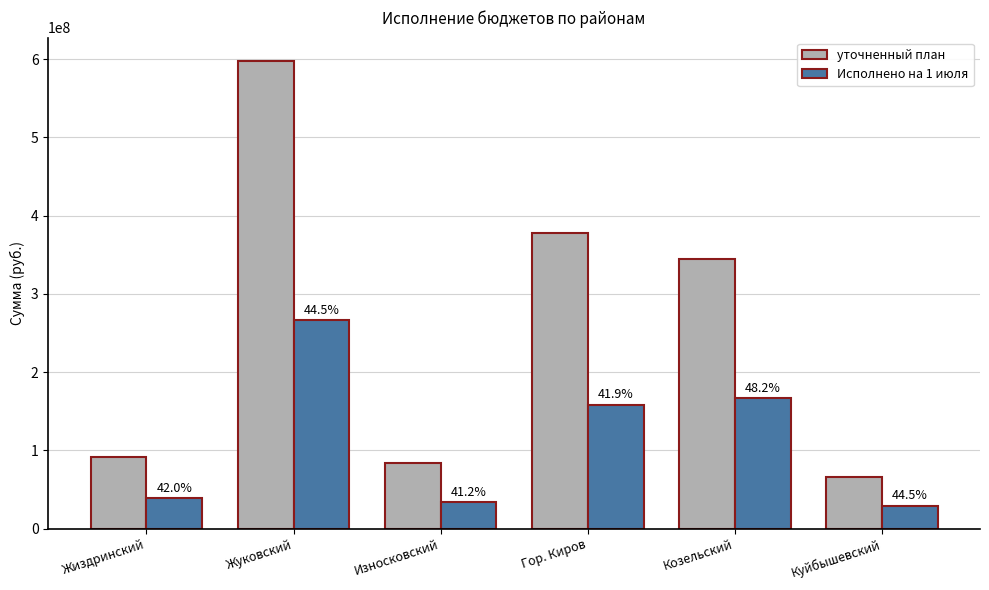

What is the approximate value of Исполнено на 1 июля at Куйбышевский?

29310507.5